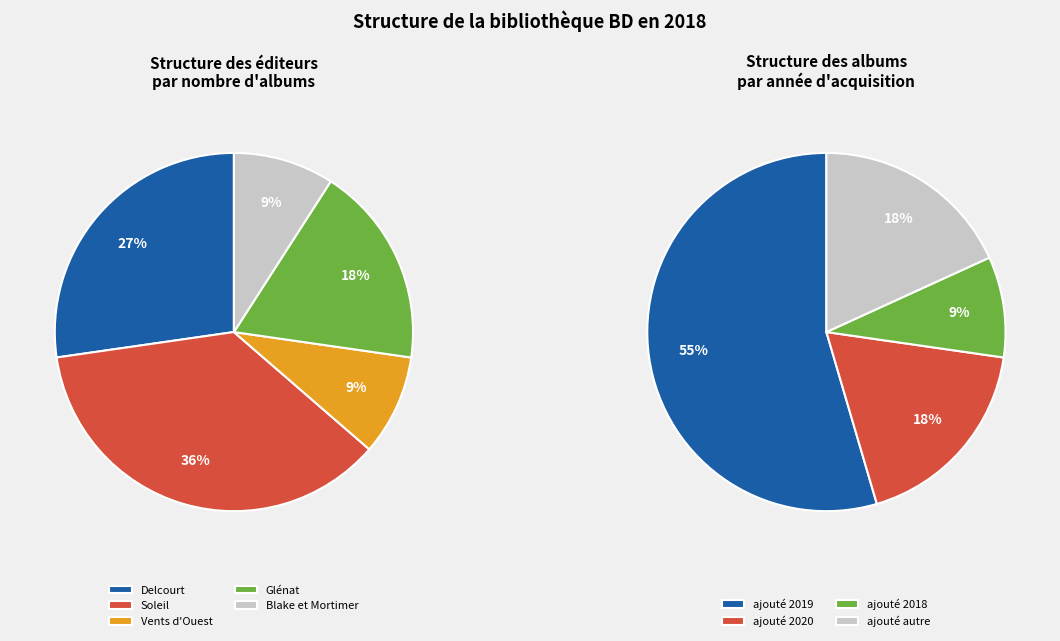

Is it true that 1084 is 10% of the pie?

True